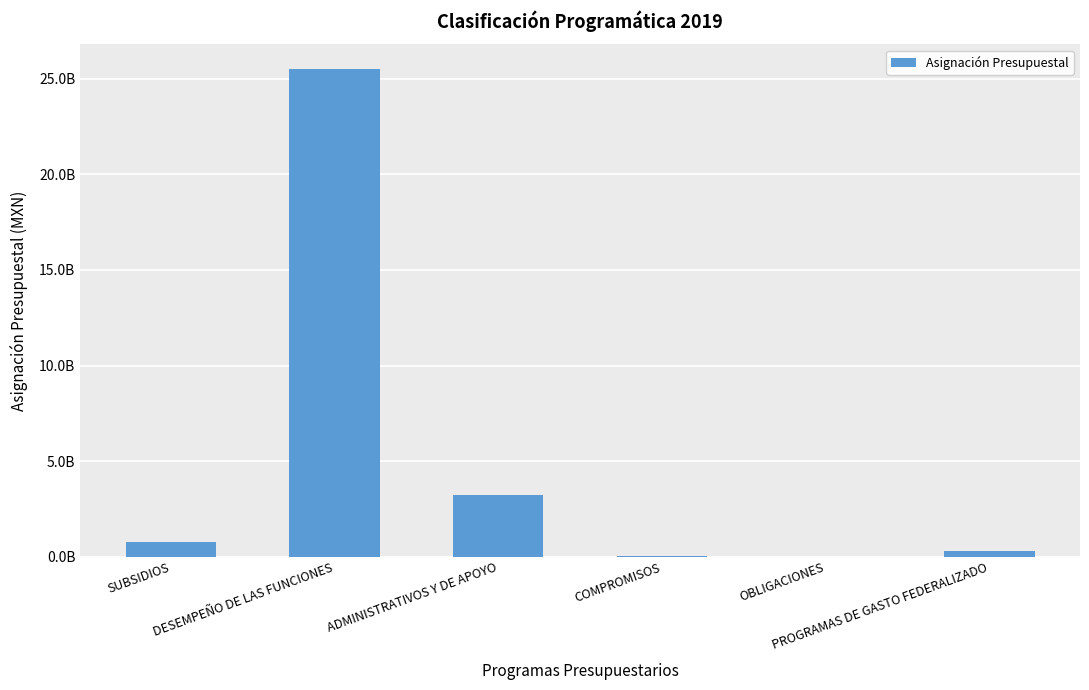

Reading left to right, extract all data points from this chart.

762631150	25522098903	3226526627	27596810	0	294565427